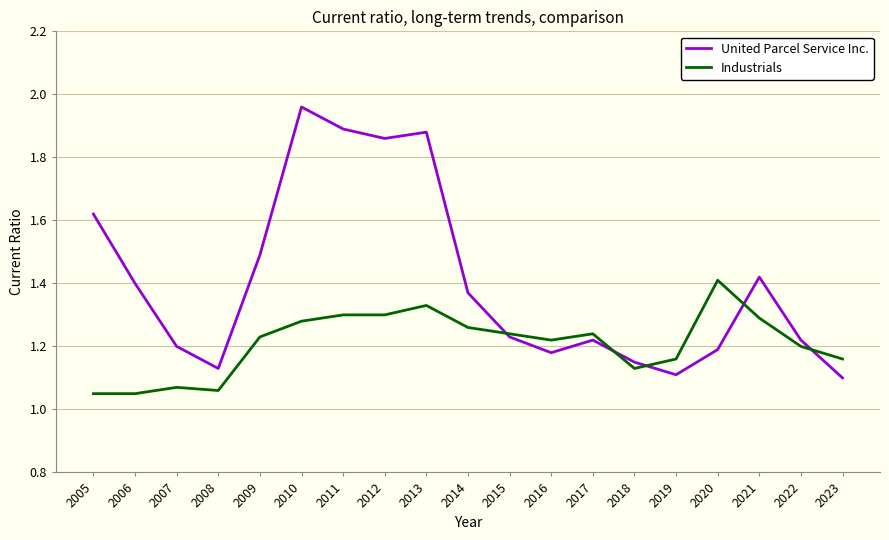

What is the spread (max minus min) of values at 2005?

0.6